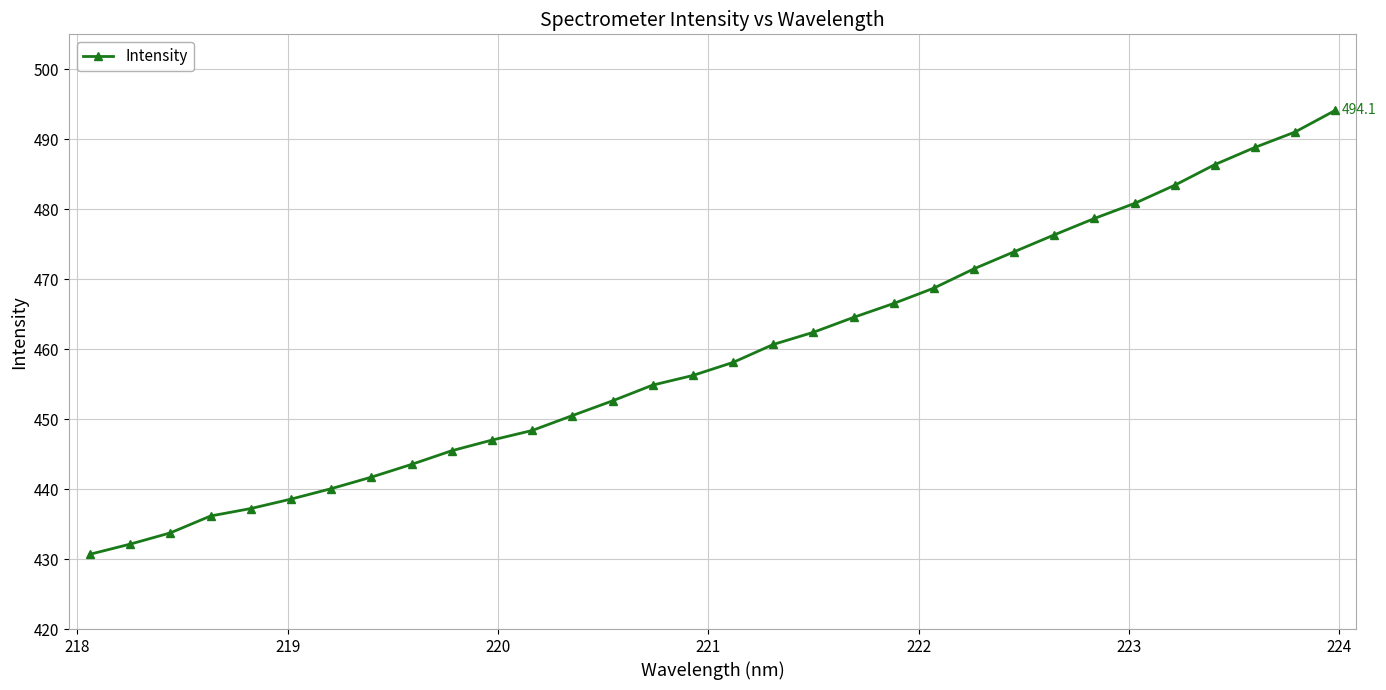

What is the value of the 9th point from the left?

443.5